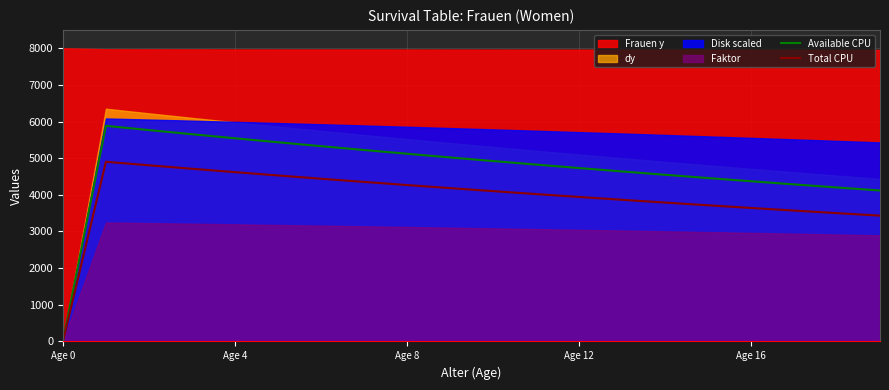

Is the value of Total CPU at 9 greater than the value of Available CPU at 6?

No